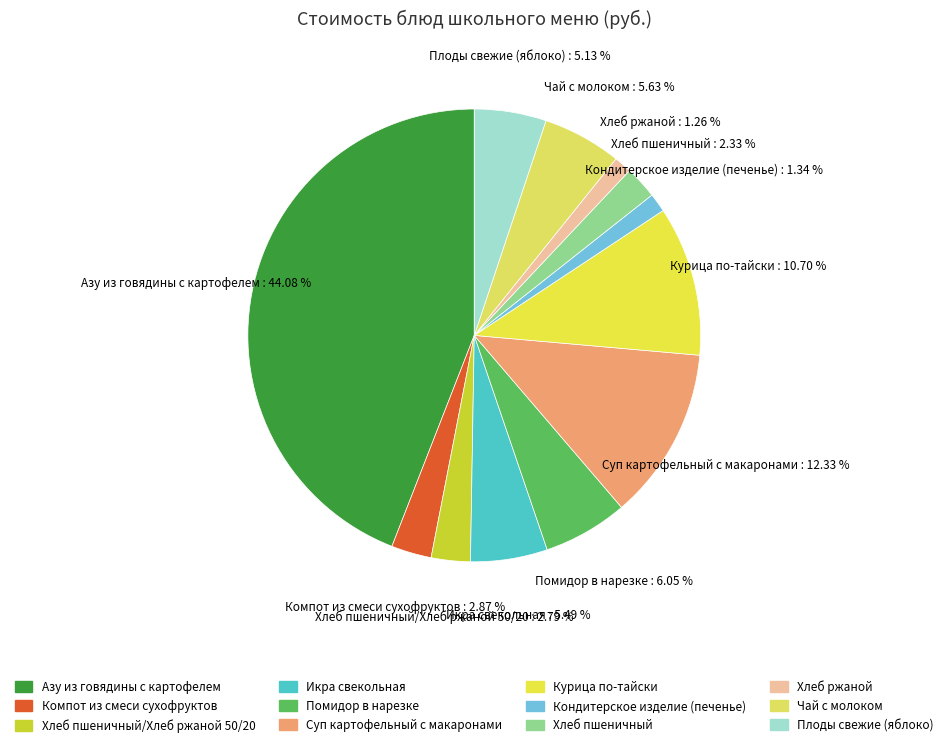

To the nearest percent, what percentage of the pie is Чай с молоком?

6%